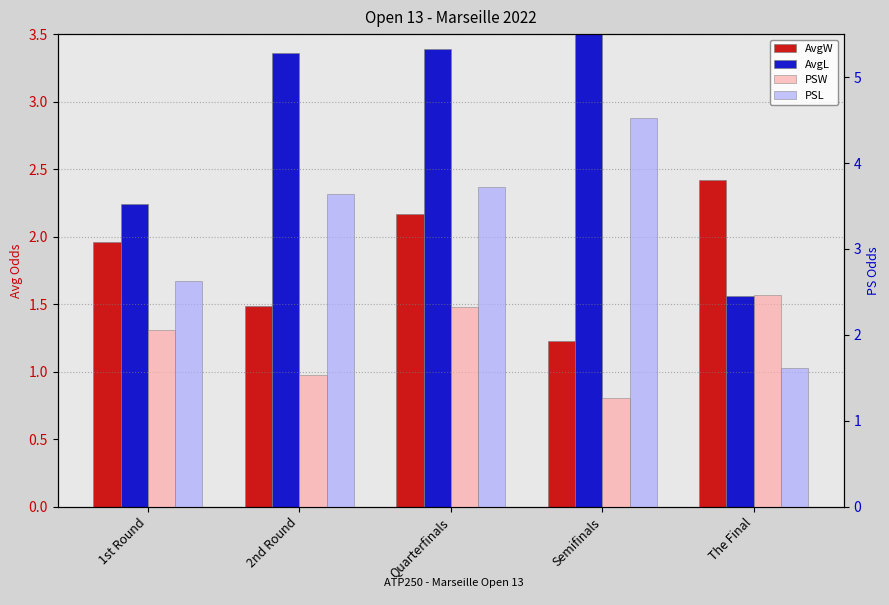

Where is AvgW nearest to the value 1?

Semifinals